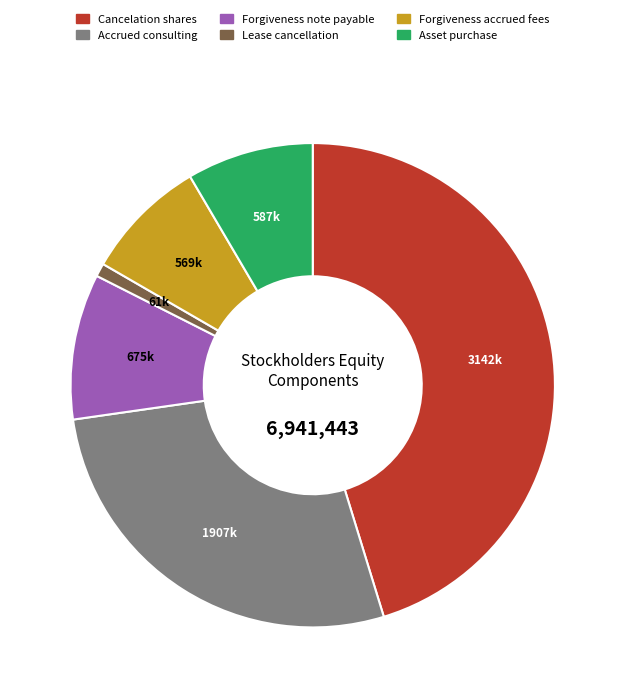

Approximately how many times larger is the value at Cancelation shares compared to Forgiveness accrued fees?

5.5